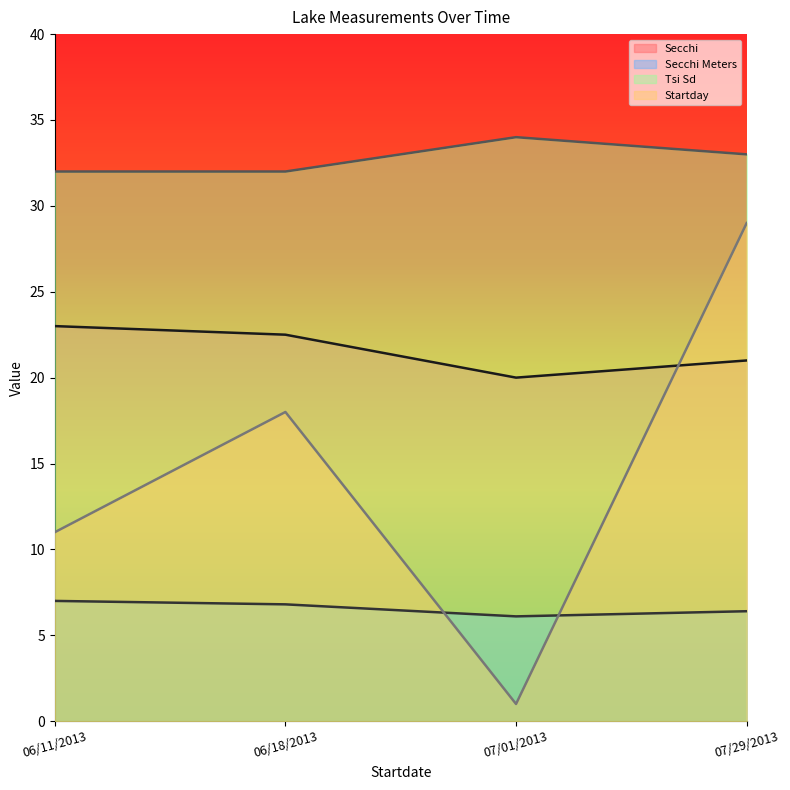

What is the average value of the Secchi series?

21.6